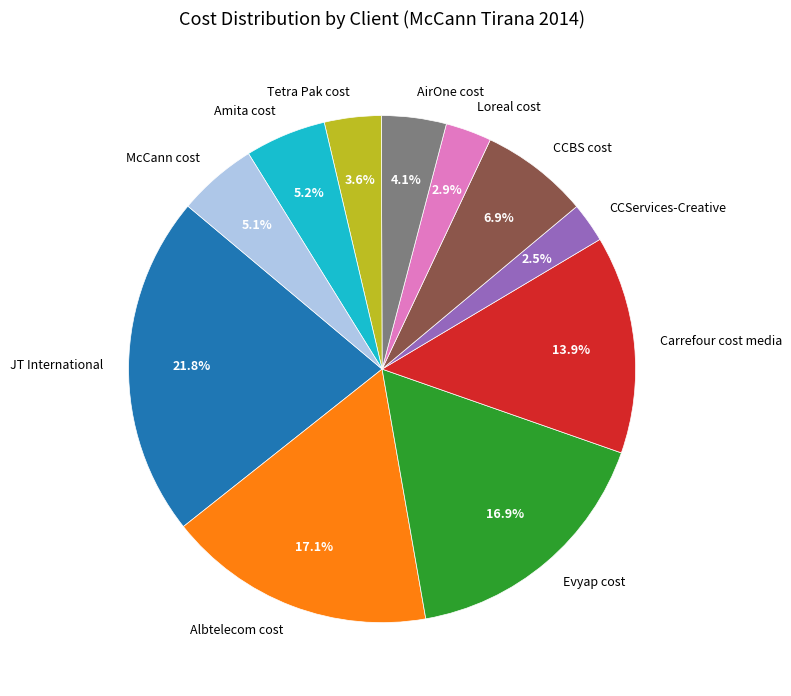

To the nearest percent, what portion does JT International represent?

22%